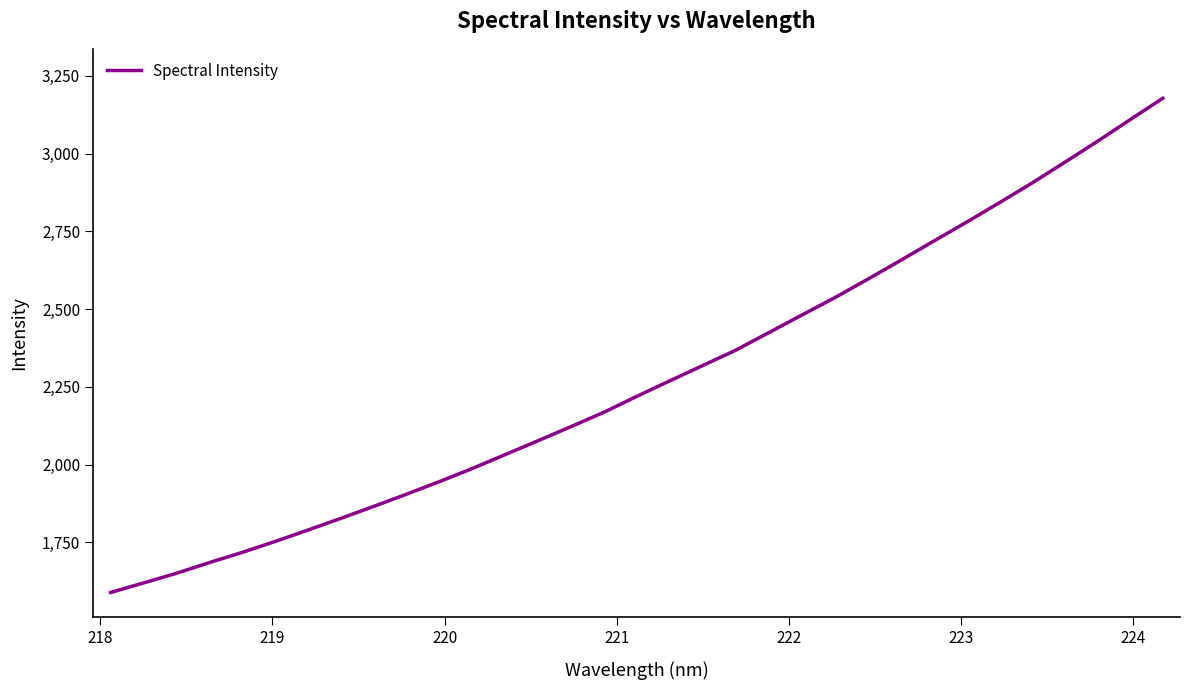

True or false: the data has more than 2 interior local peaks.

False